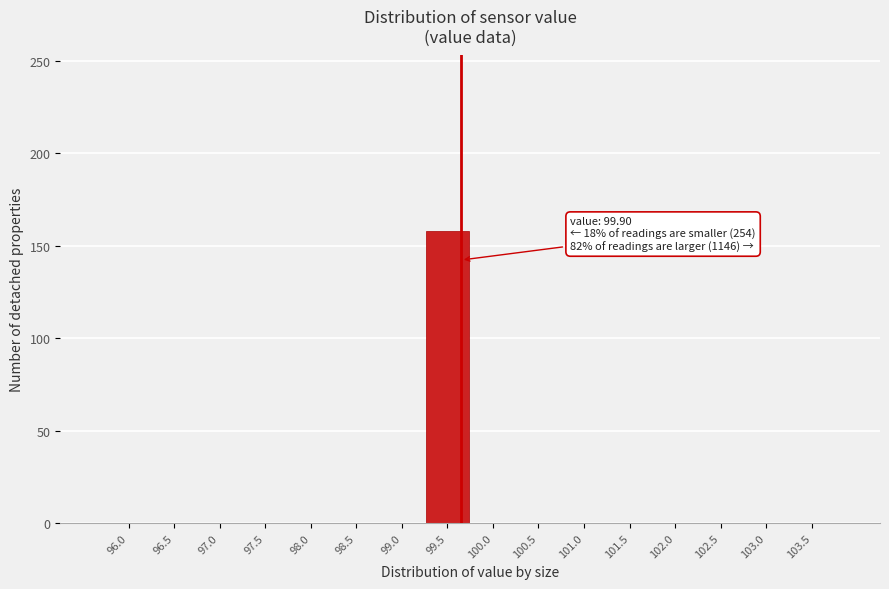

Reading left to right, list all the values displayed in this chart.

96.0=0	96.5=0	97.0=0	97.5=0	98.0=0	98.5=0	99.0=0	99.5=158	100.0=0	100.5=0	101.0=0	101.5=0	102.0=0	102.5=0	103.0=0	103.5=0